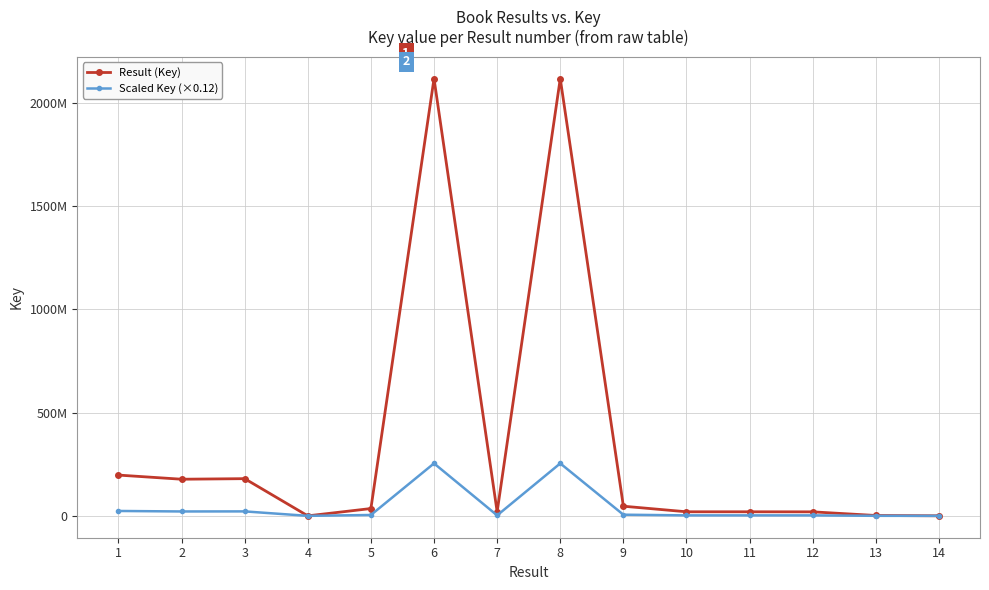

What are all the series names shown in the legend?

Result (Key), Scaled Key (×0.12)